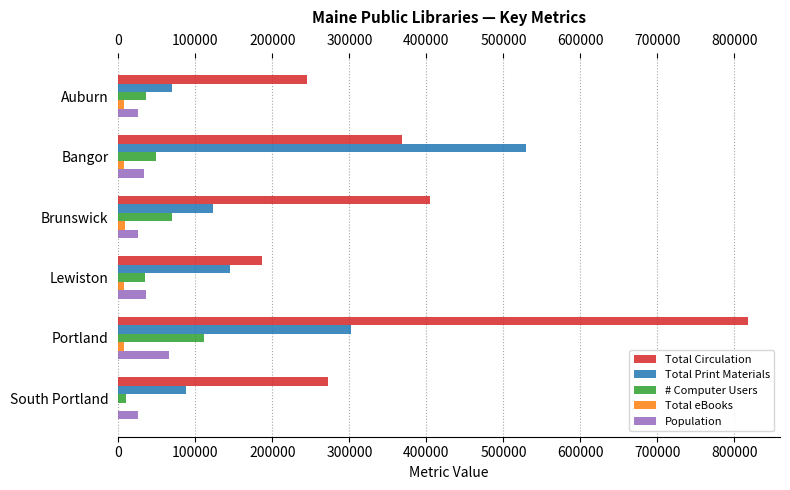

True or false: Total Print Materials has a value of 87288 at South Portland.

True